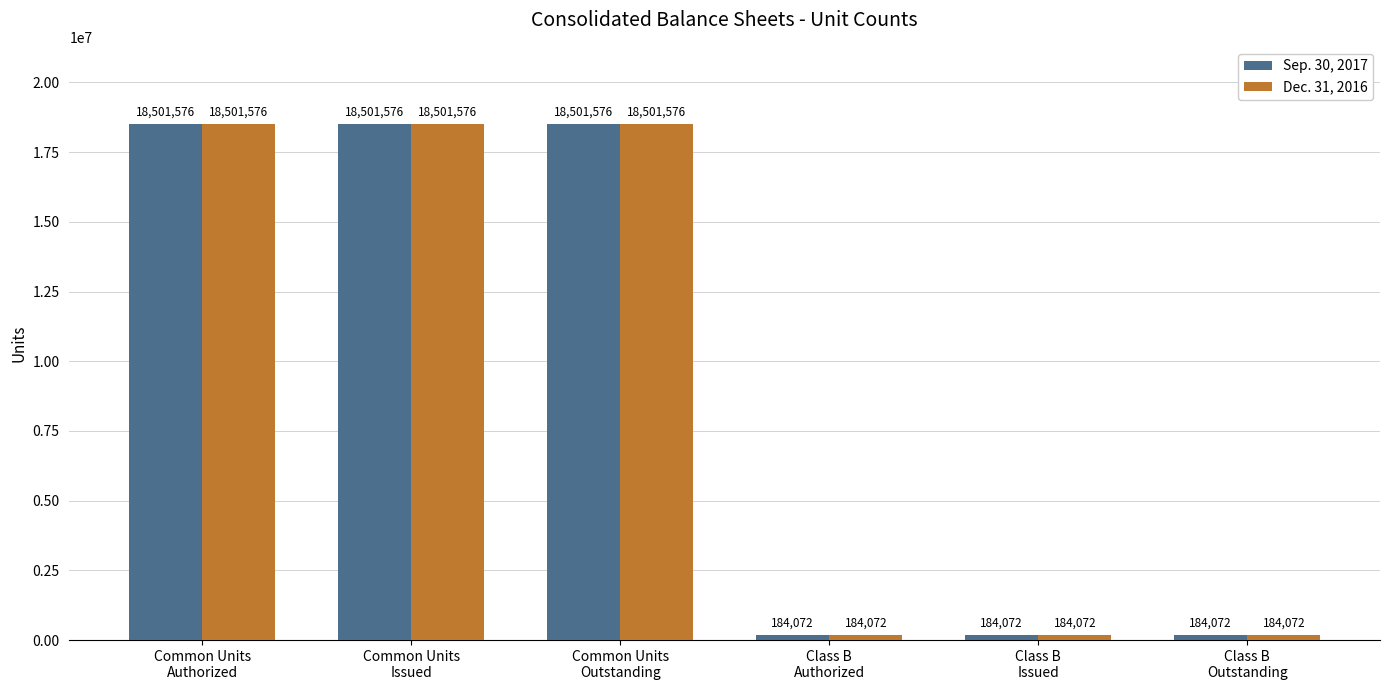

Does the chart contain stacked bars?

No